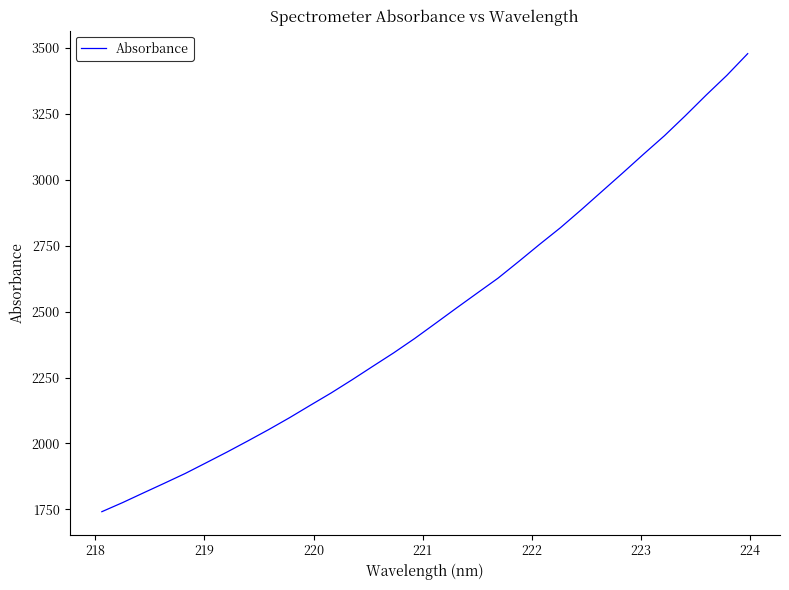

What is the smallest value displayed?

1741.2